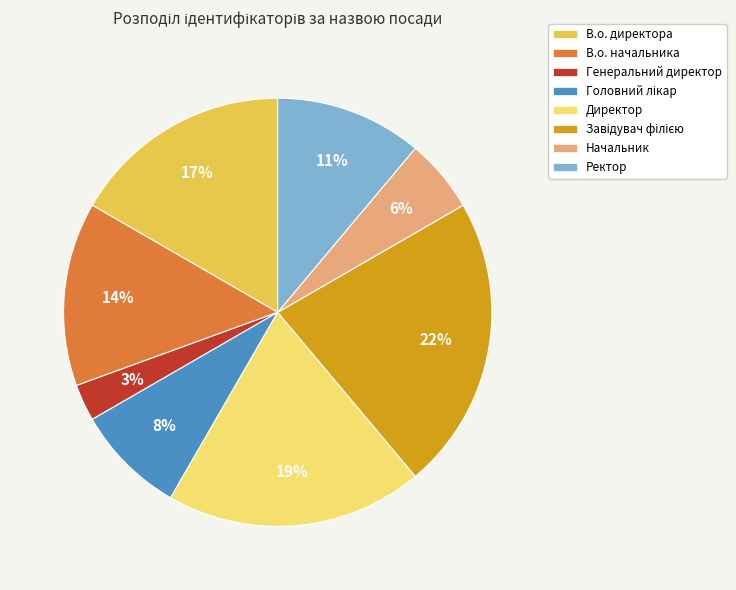

Is there a majority slice in this chart?

No